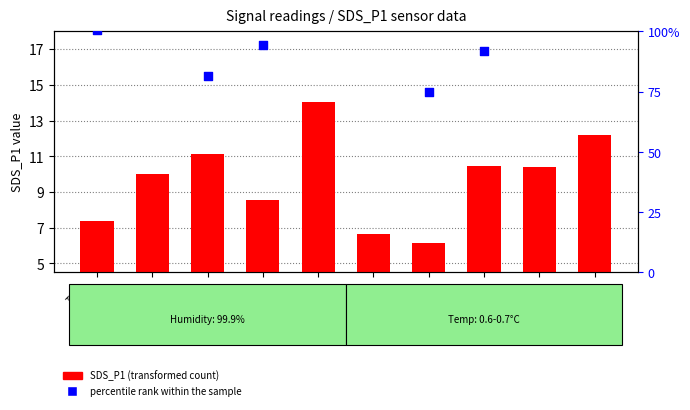

Which series reaches the maximum Y coordinate?

percentile rank within the sample